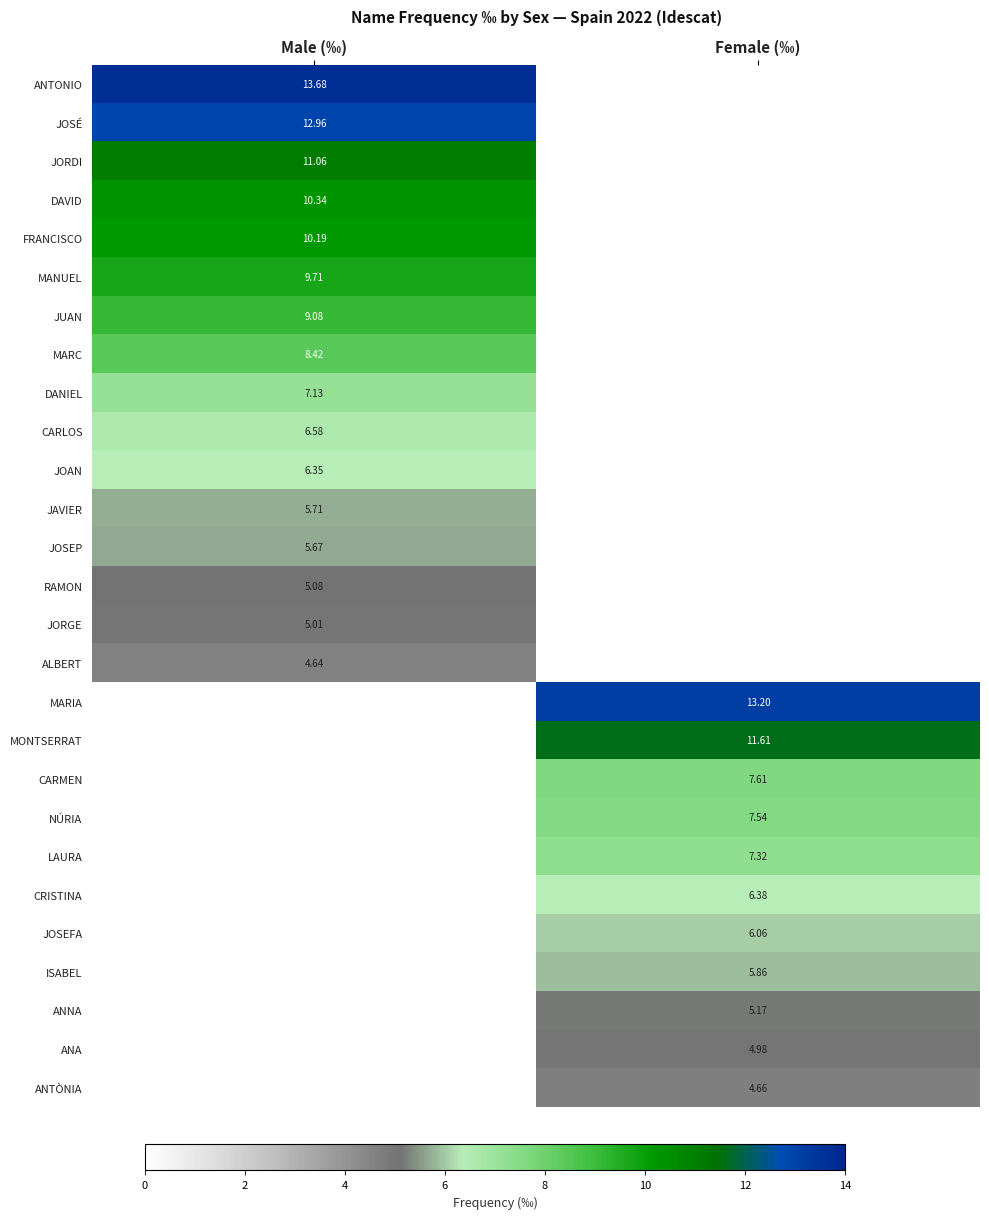

List the labels in order of DAVID value, smallest first.

Female (‰), Male (‰)